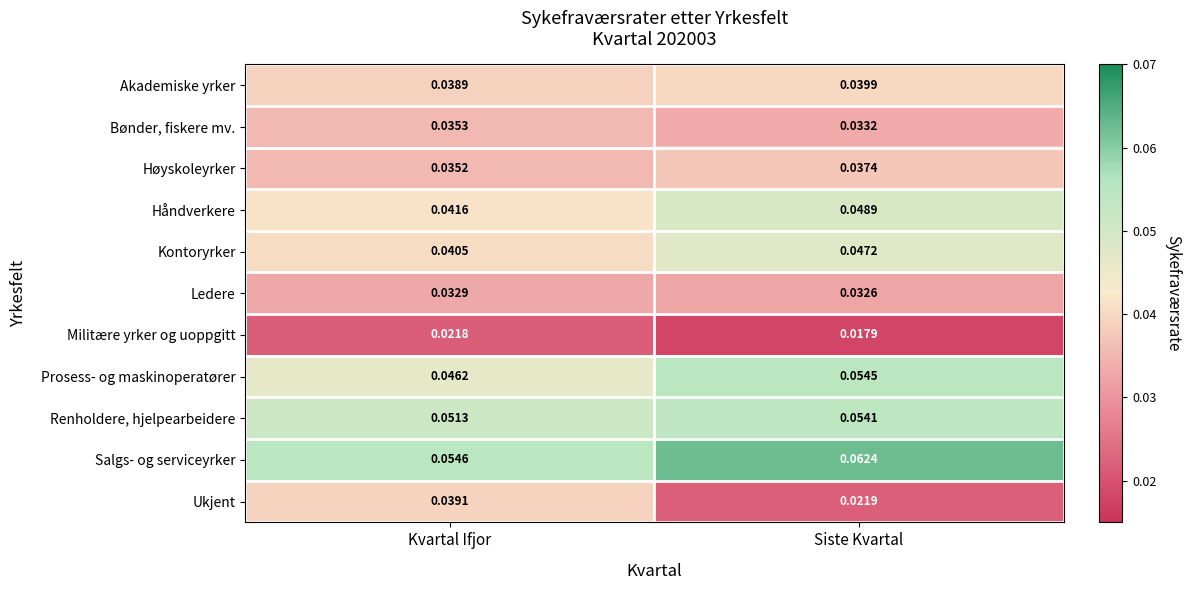

Where is Prosess- og maskinoperatører nearest to the value 0?

Kvartal Ifjor